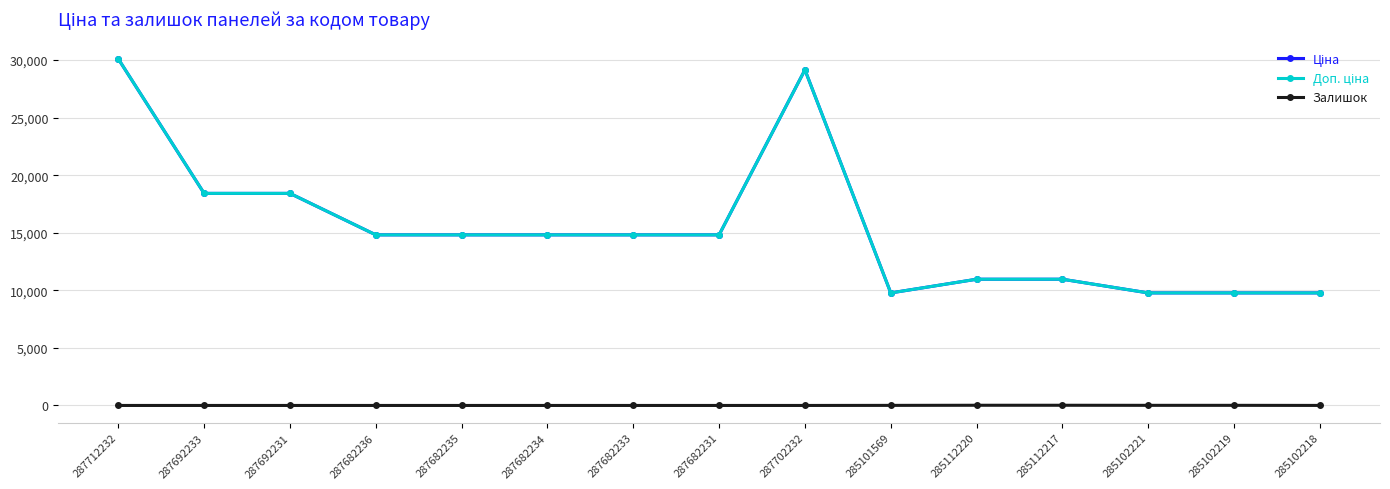

Which category has the lowest value in the Залишок series?

287712232